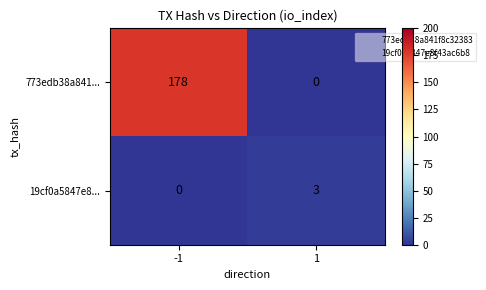

How many series are shown in this chart?

2